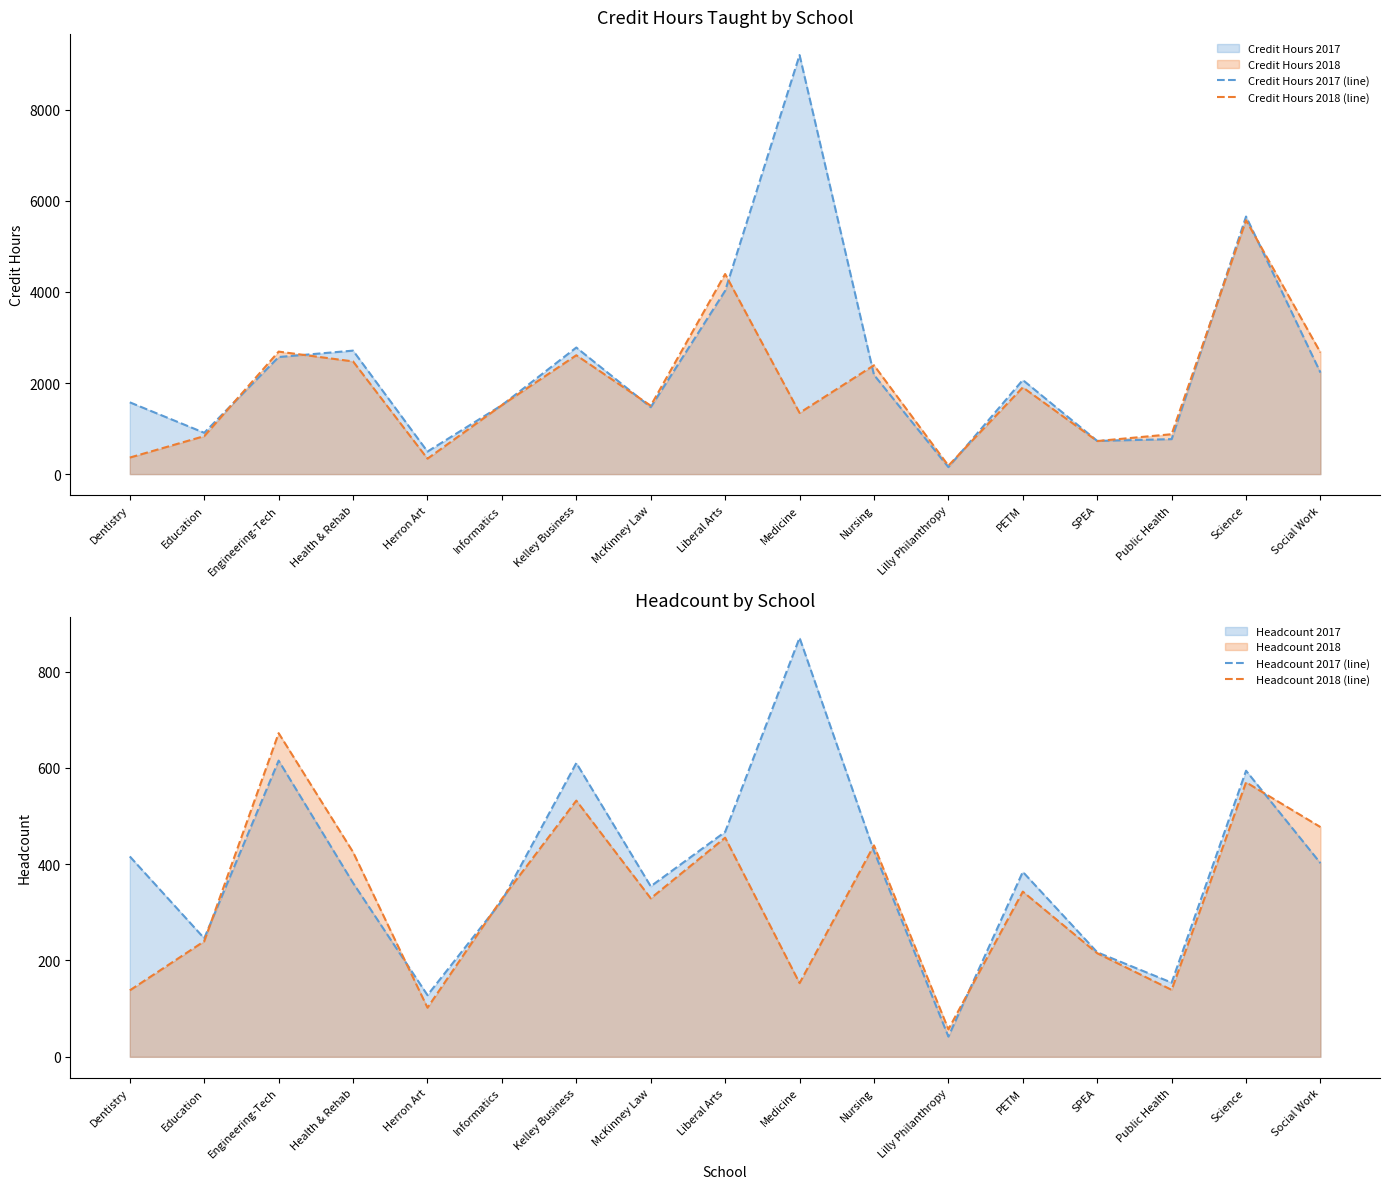

How many distinct data groups are displayed?

4